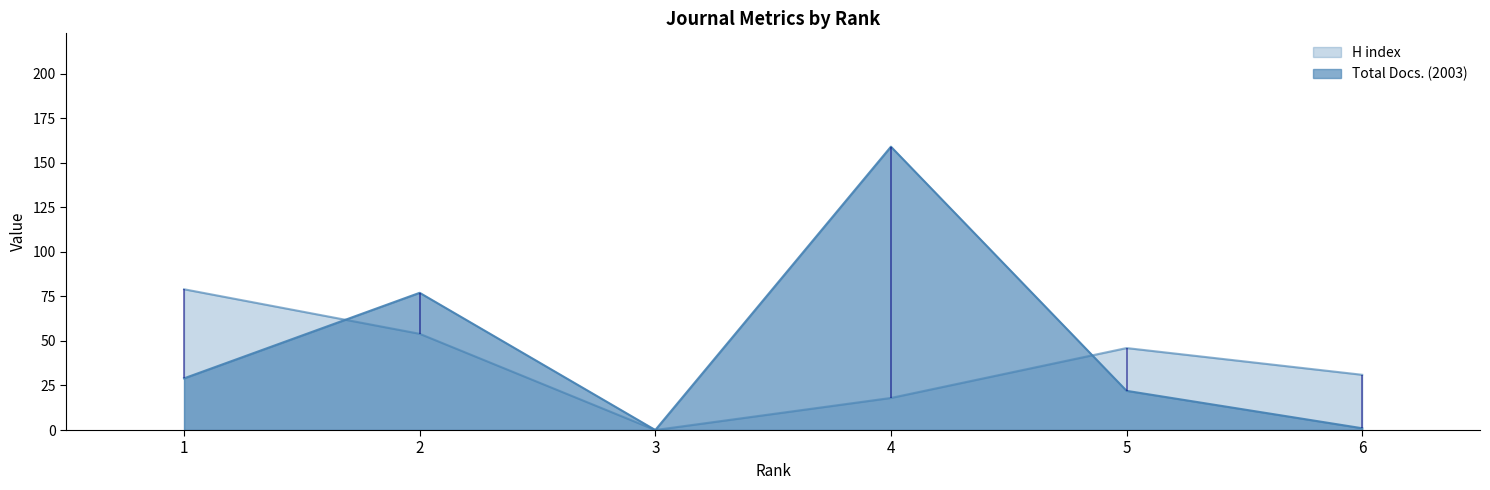

Count the number of data series in this chart.

2